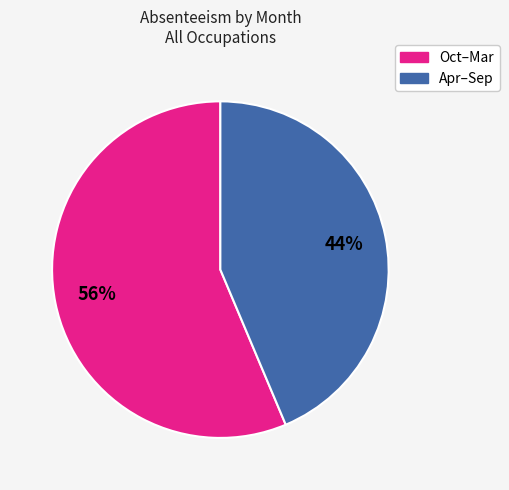

To the nearest percent, what is the average slice percentage?

50%